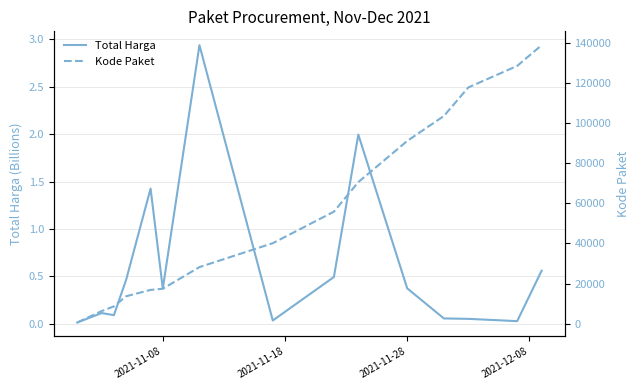

Reading left to right, what are all the values shown in this chart?

Total Harga: 0.0	0.1	0.1	0.5	1.4	0.4	2.9	0.0	0.5	2.0	0.4	0.1	0.1	0.0	0.6
Kode Paket: 569.5	6279.2	8611.4	13652.0	16823.0	17397.8	28195.7	40112.0	55826.0	70573.5	91101.0	103541.0	117783.0	128516.0	138847.0